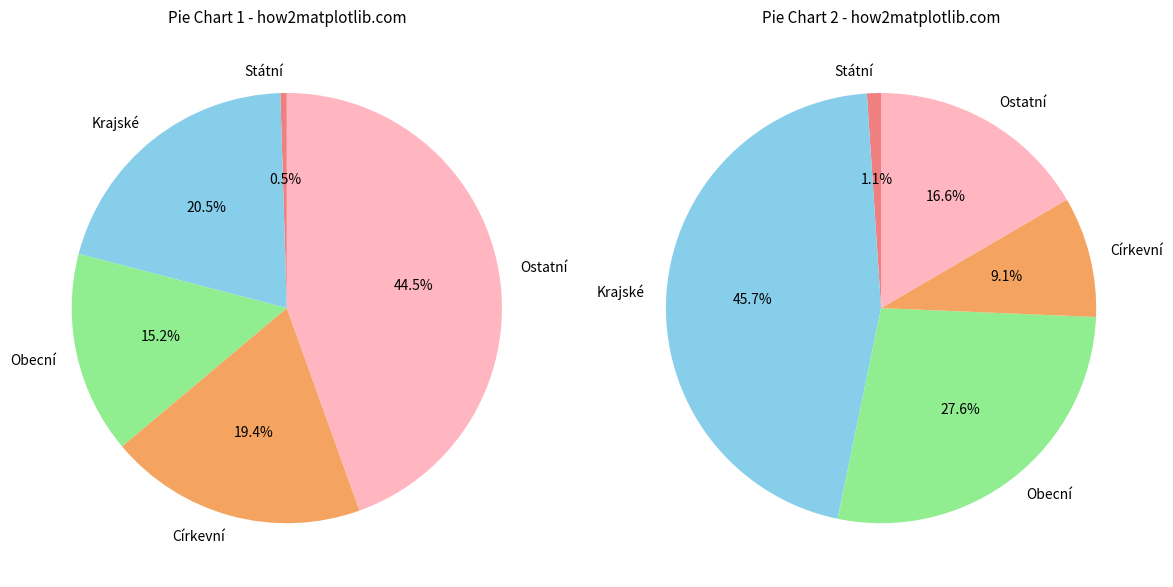

To the nearest percent, what portion does Církevní represent?

19%